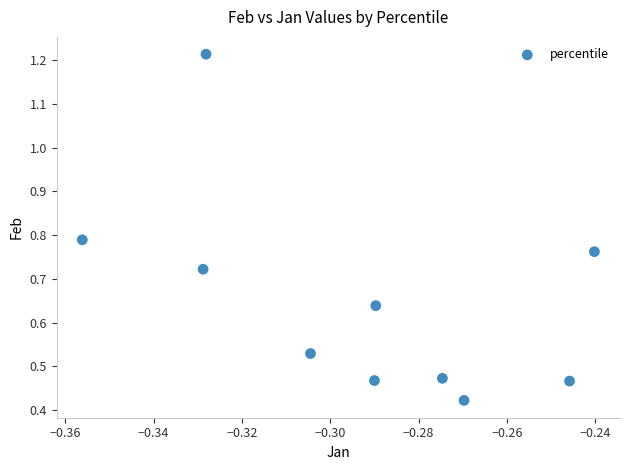

What is the average X value?

-0.3